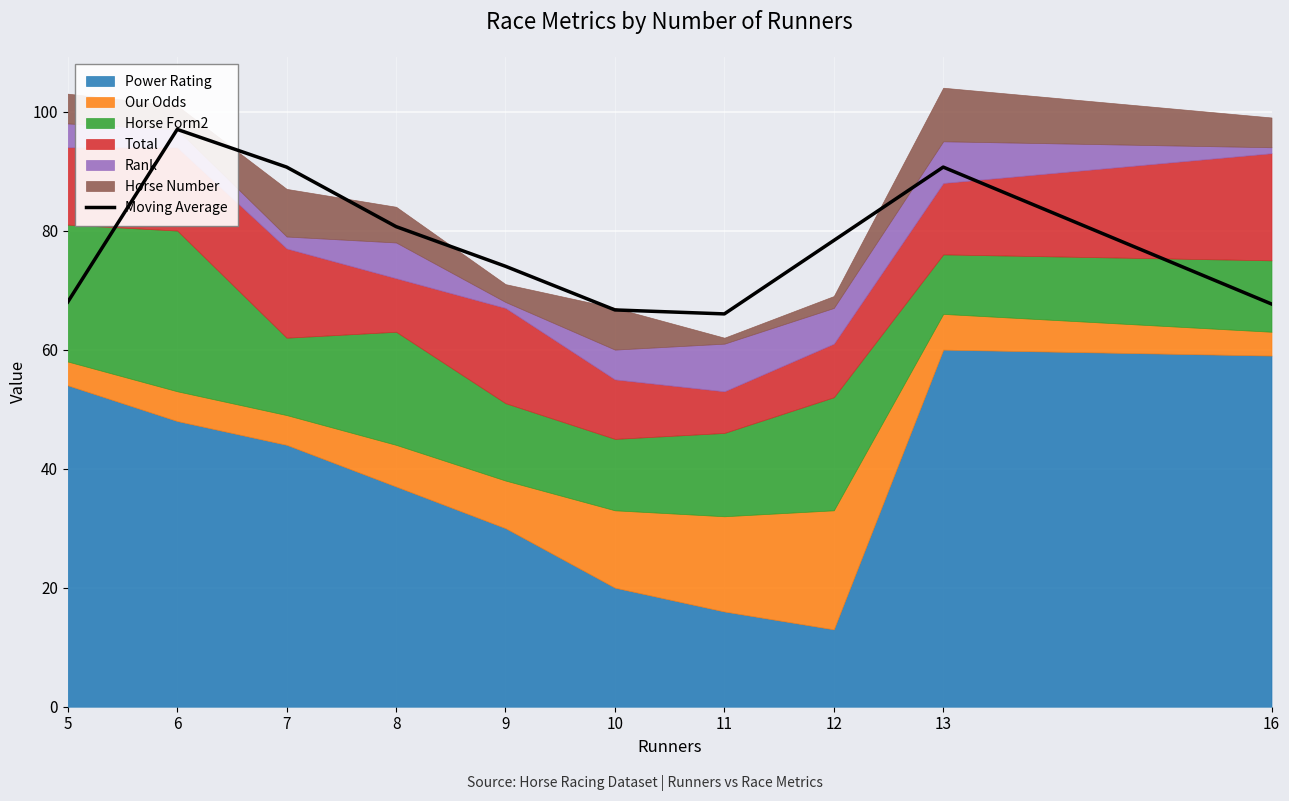

The chart shows a value of 74.0 at 9. True or false?

True